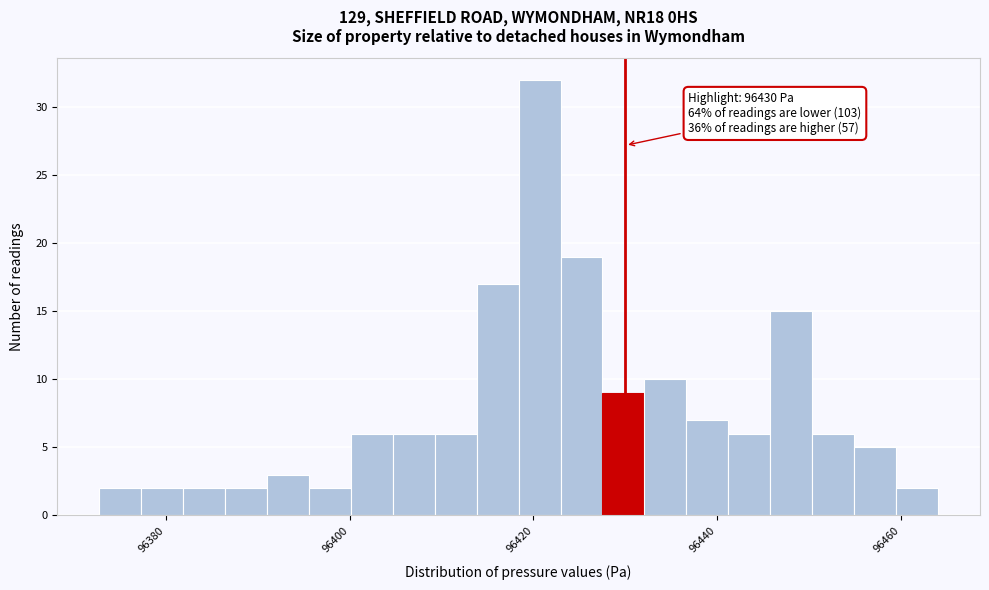

Read against the x-axis, roughly where is the centre of the tallest bar?

96420